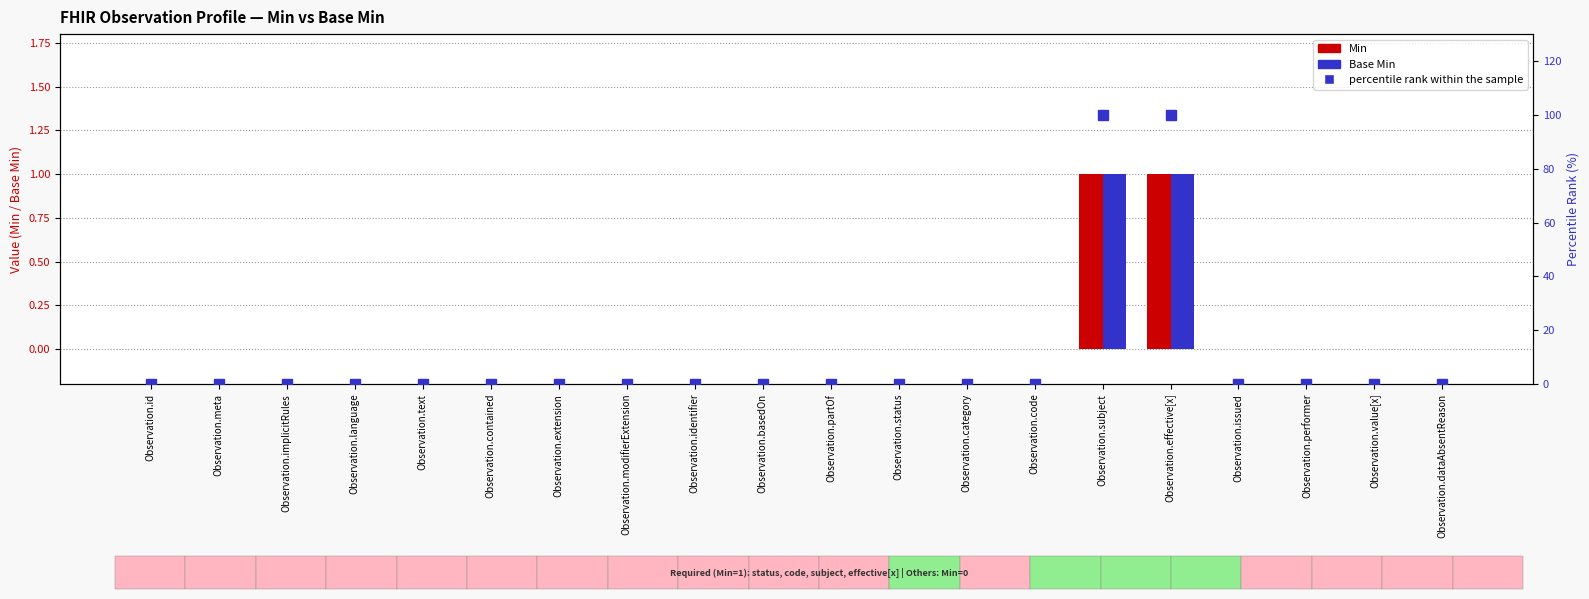

At which category does the chart reach its peak across all series?

Observation.subject